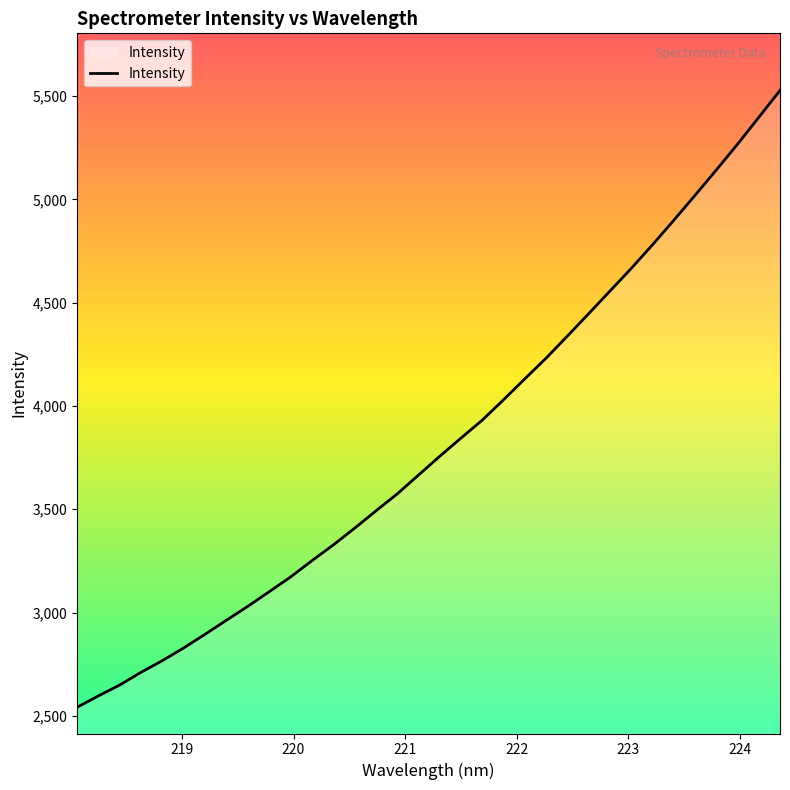

What is the minimum value shown in the chart?

2541.3